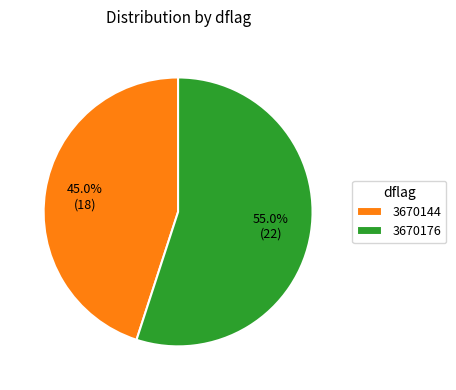

How many slices are in this pie chart?

2